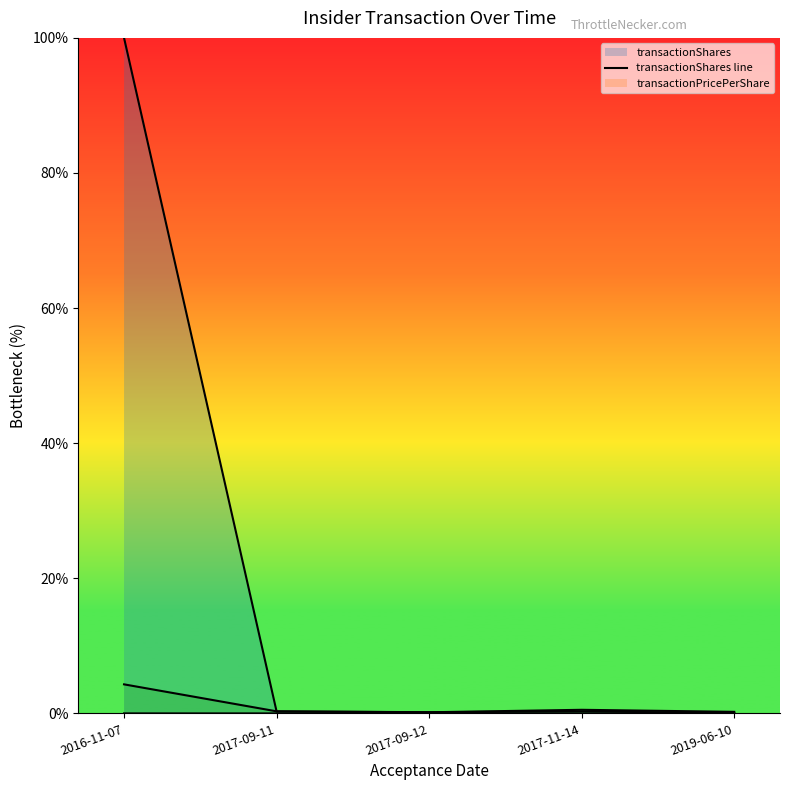

What is the label of the 5th point from the right?

2016-11-07